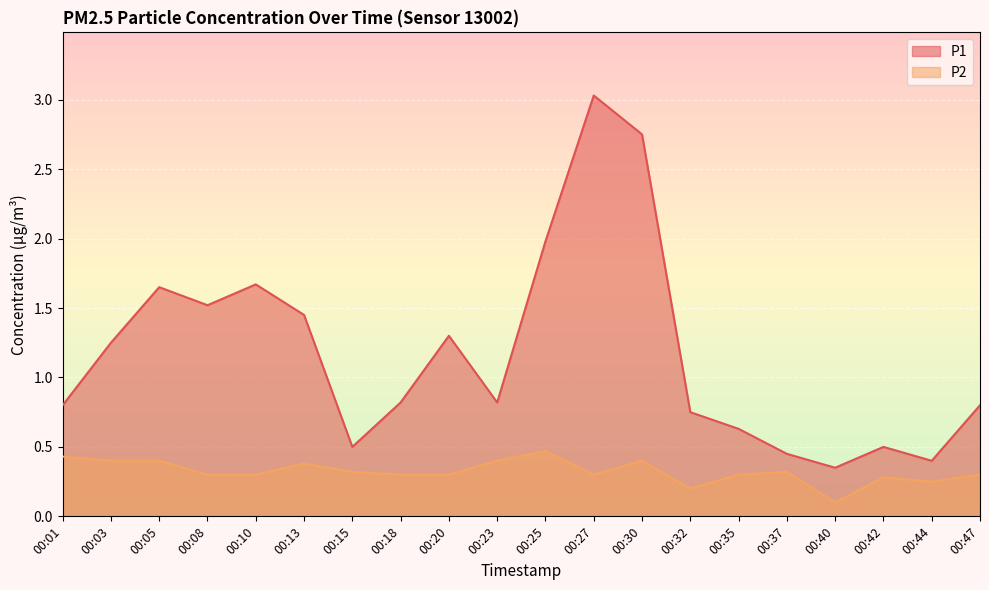

What is the value of the P1 point at the 3rd from the left?

1.6